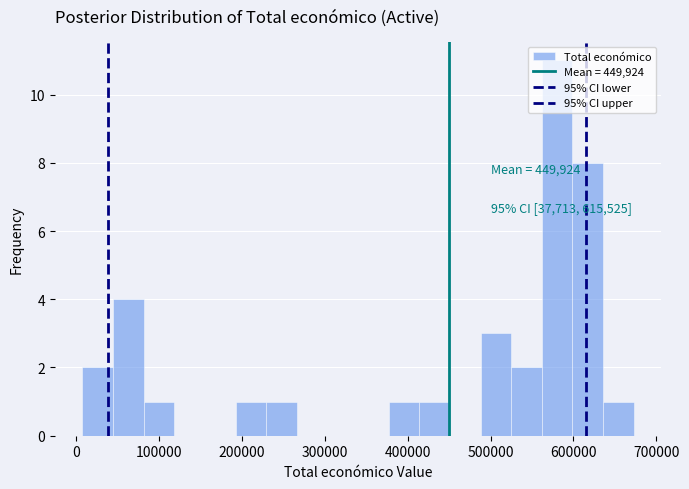

Around what value on the x-axis is the tallest bar? Give the approximate position of its centre, as read against the axis.

580000